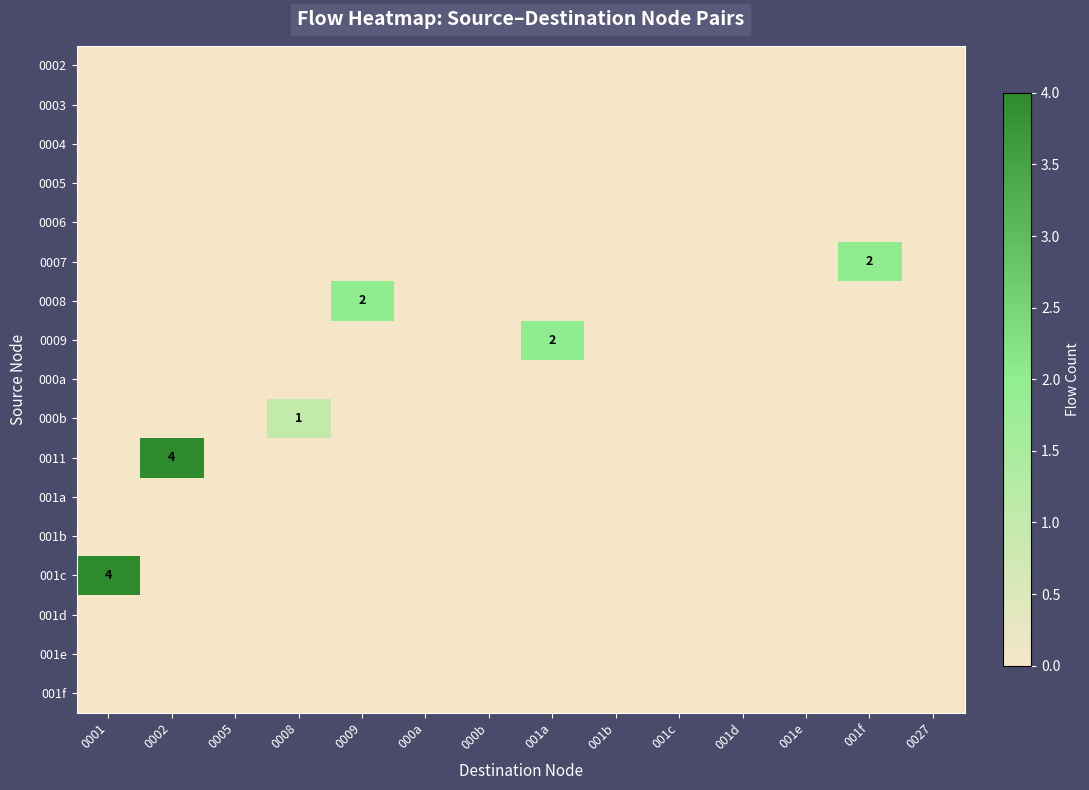

Is the value of 000a at 0001 greater than the value of 0011 at 001b?

No